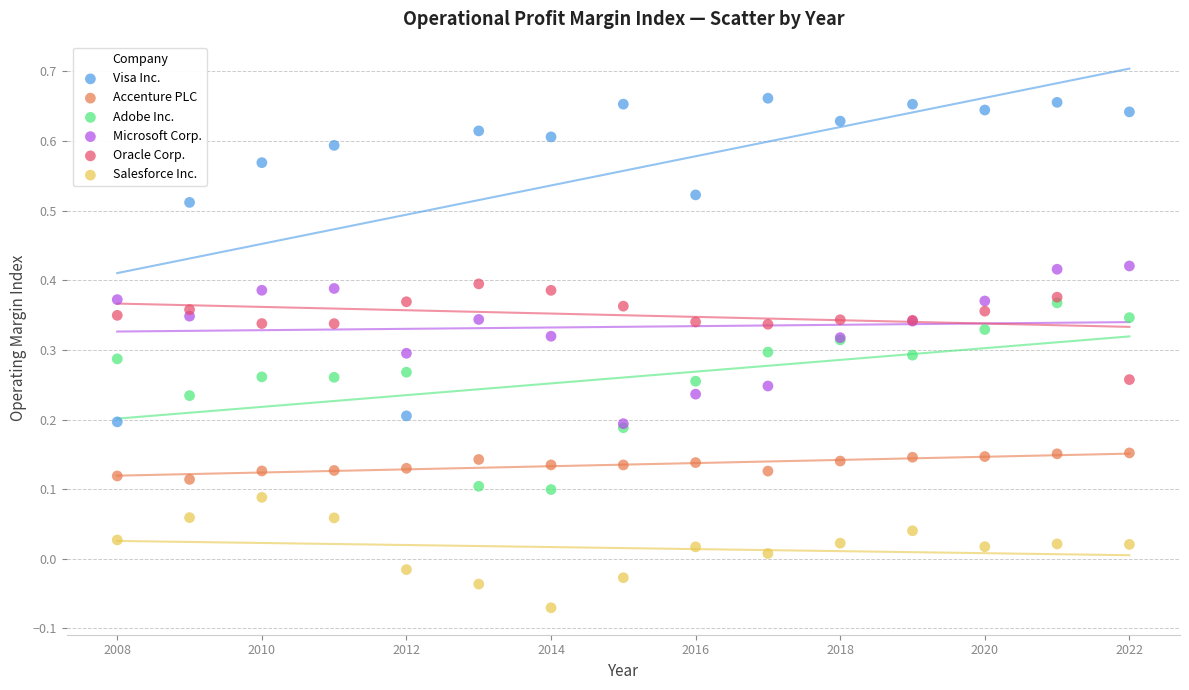

What are all the series names shown in the legend?

Visa Inc., Accenture PLC, Adobe Inc., Microsoft Corp., Oracle Corp., Salesforce Inc.